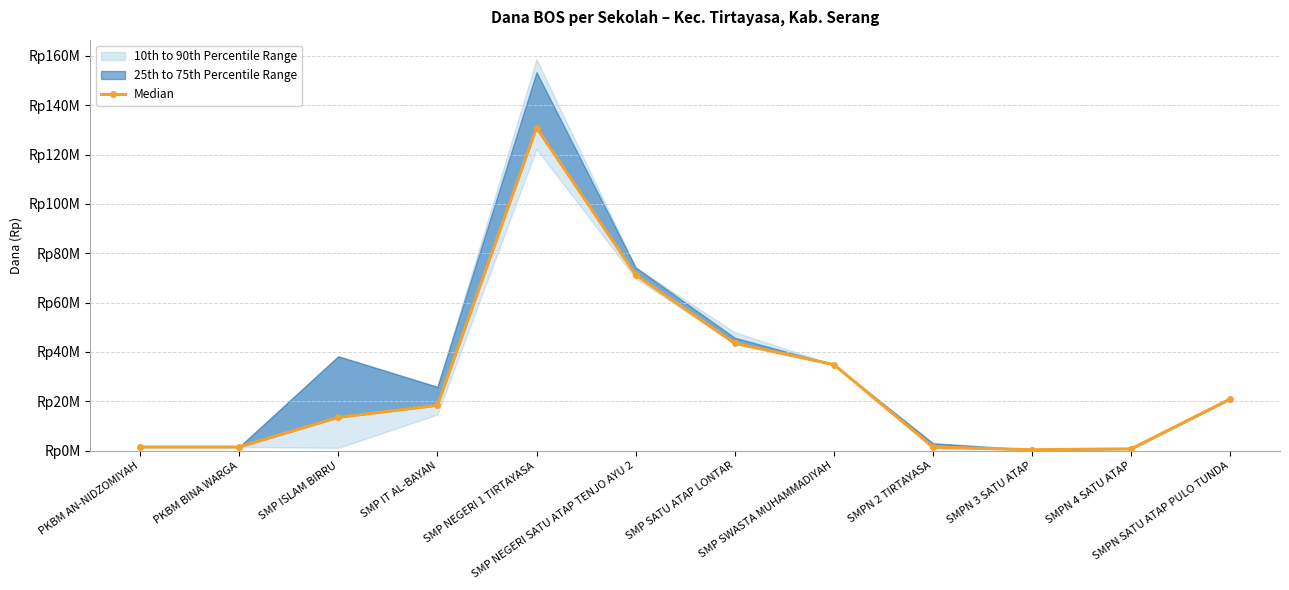

What value does the data have at SMPN 2 TIRTAYASA?

1.5